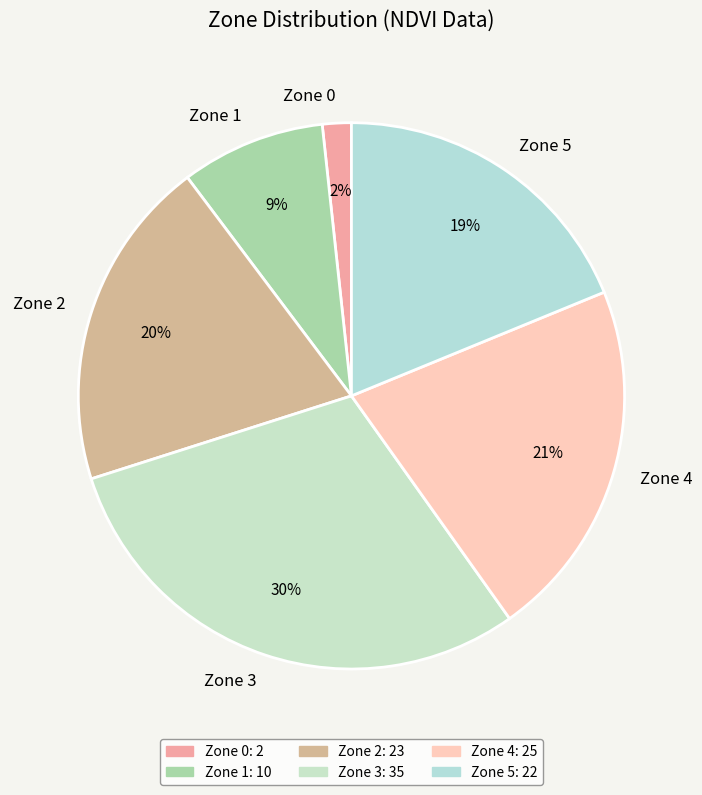

True or false: Zone 2 accounts for 27% of the total.

False